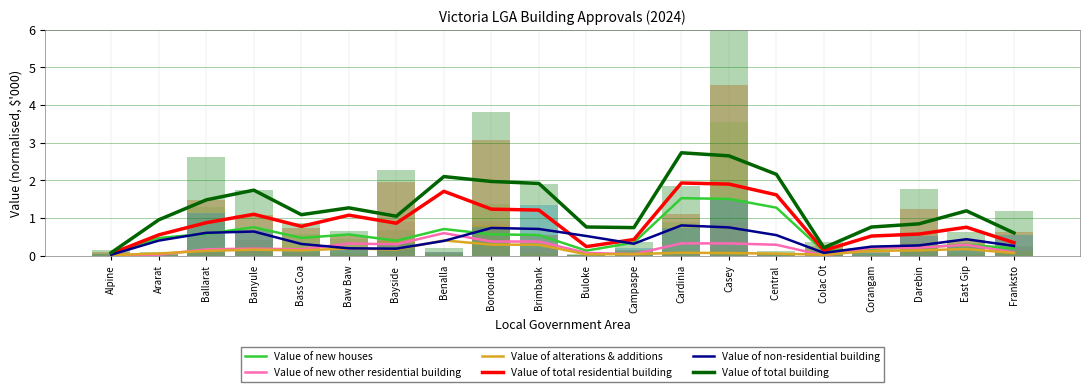

At East Gip, list the series in order from smallest to largest.

Value of alterations & additions, Value of new houses, Value of new other residential building, Value of non-residential building, Value of total residential building, Value of total building